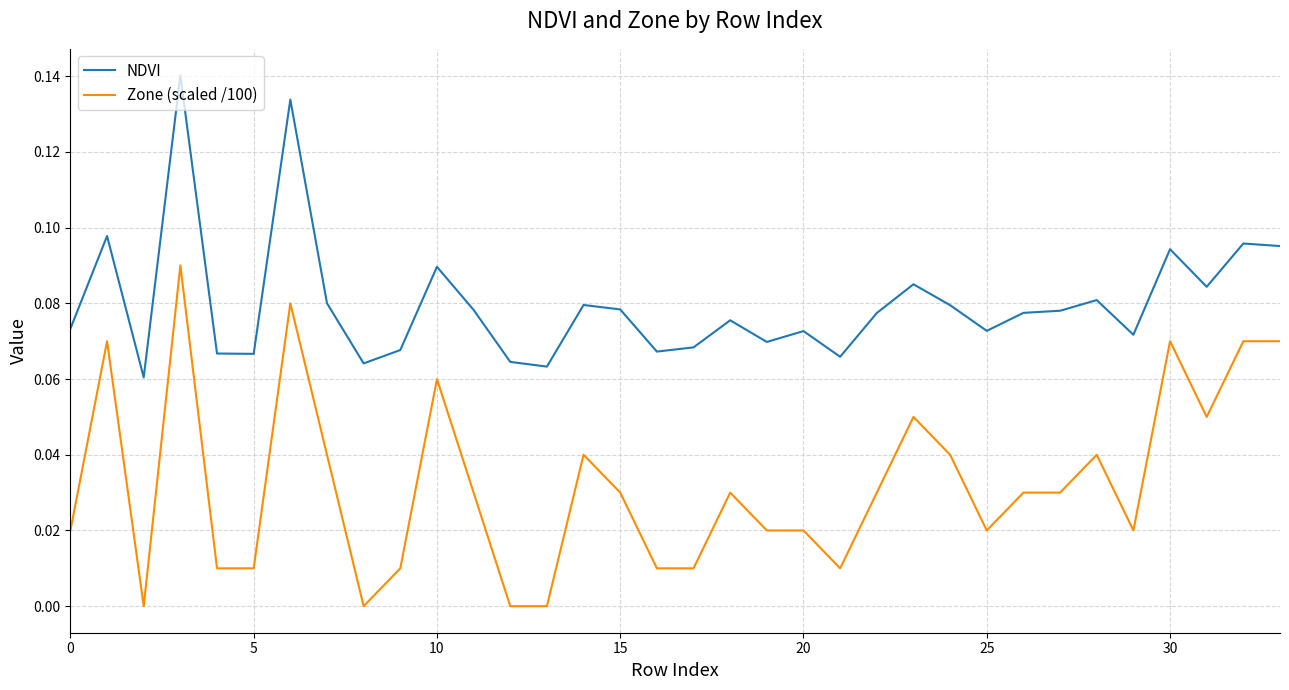

Which series has the largest total across all categories?

NDVI